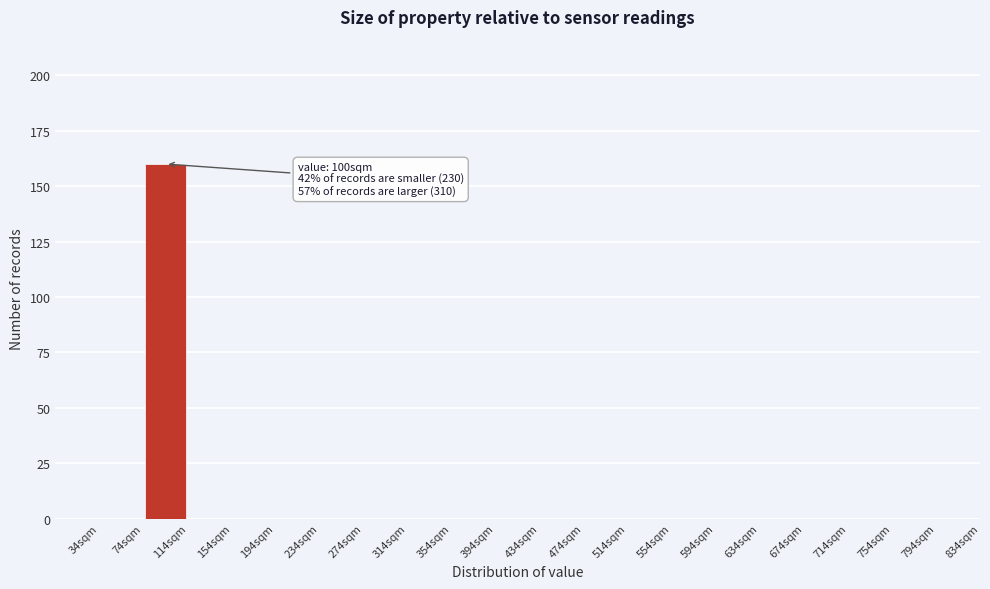

Over which range of the x-axis is the bar tallest?

74 to 114